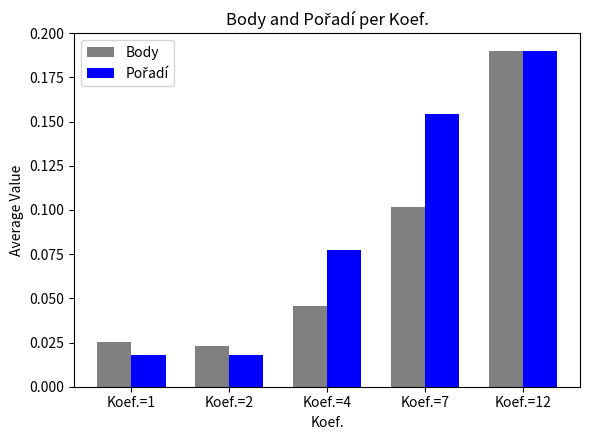

At which label does Body reach its minimum?

Koef.=2